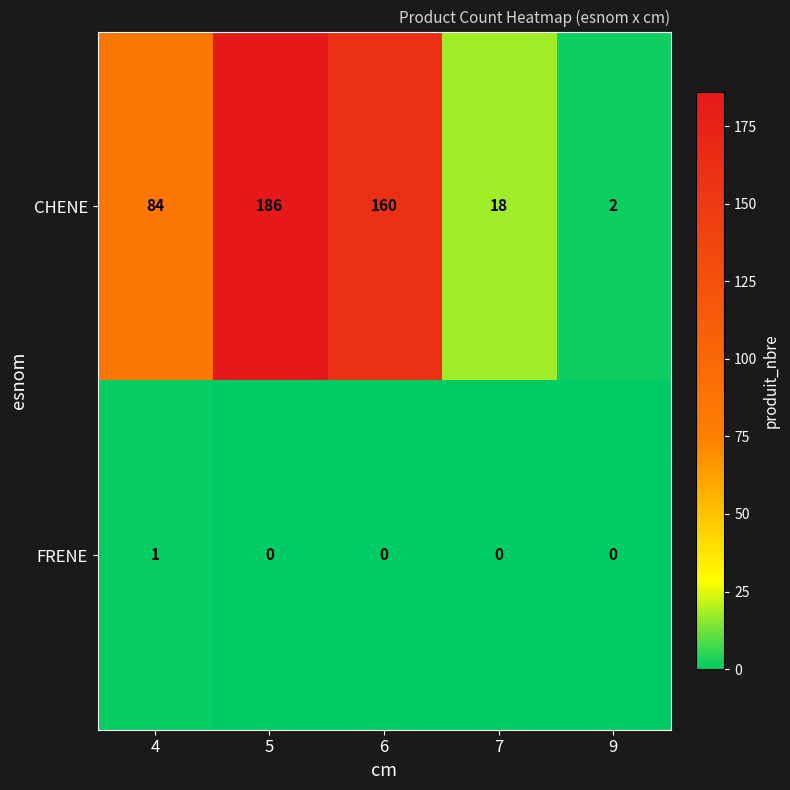

Is it true that FRENE equals 0 at 9?

True